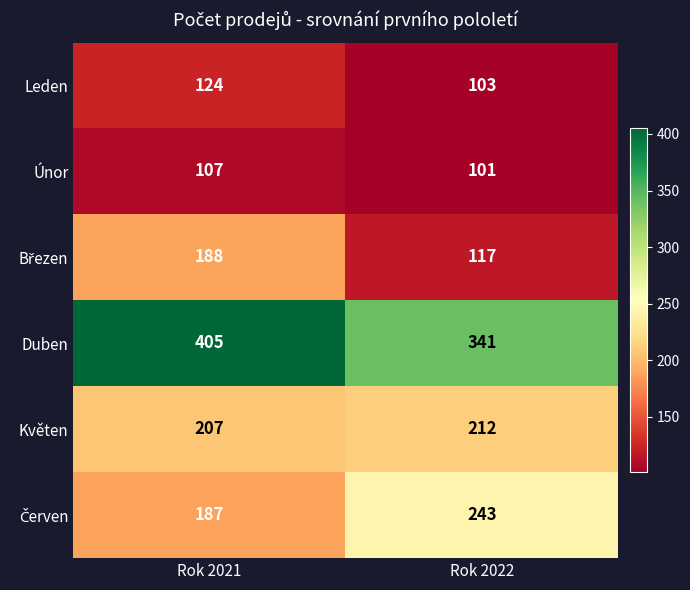

At which label is Květen closest to 209?

Rok 2021